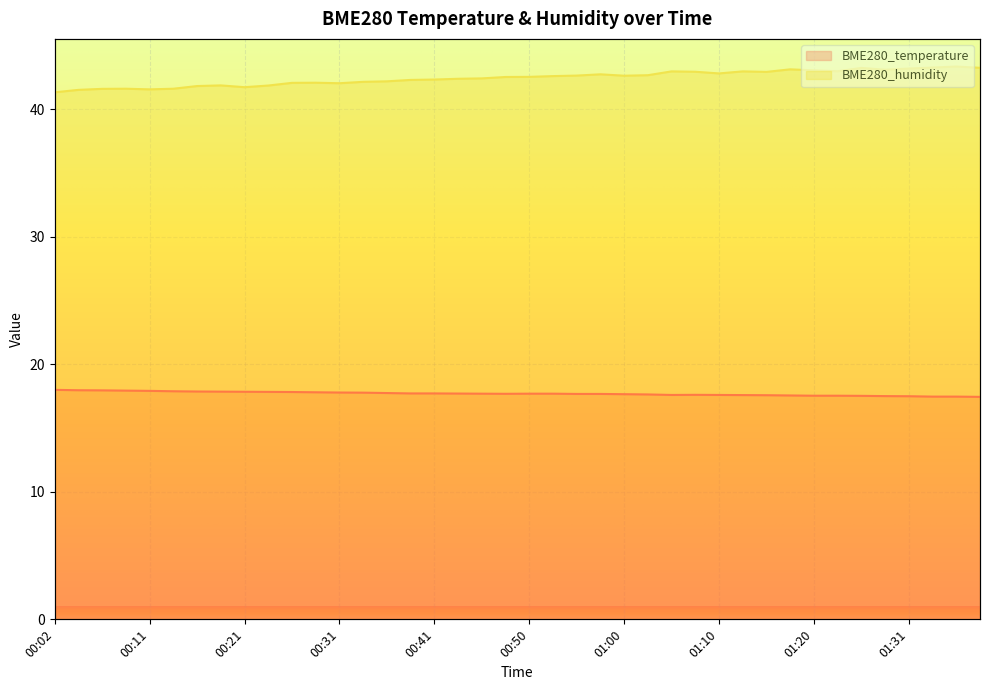

What are all the series names shown in the legend?

BME280_temperature, BME280_humidity